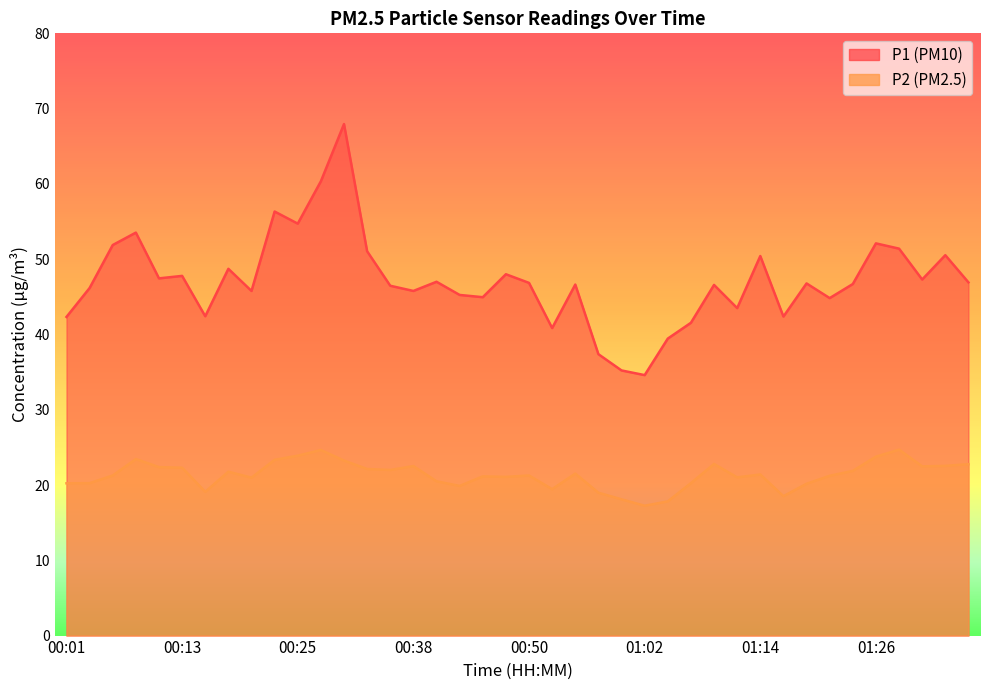

The value of P2 at 01:09 is 15.2. True or false?

False